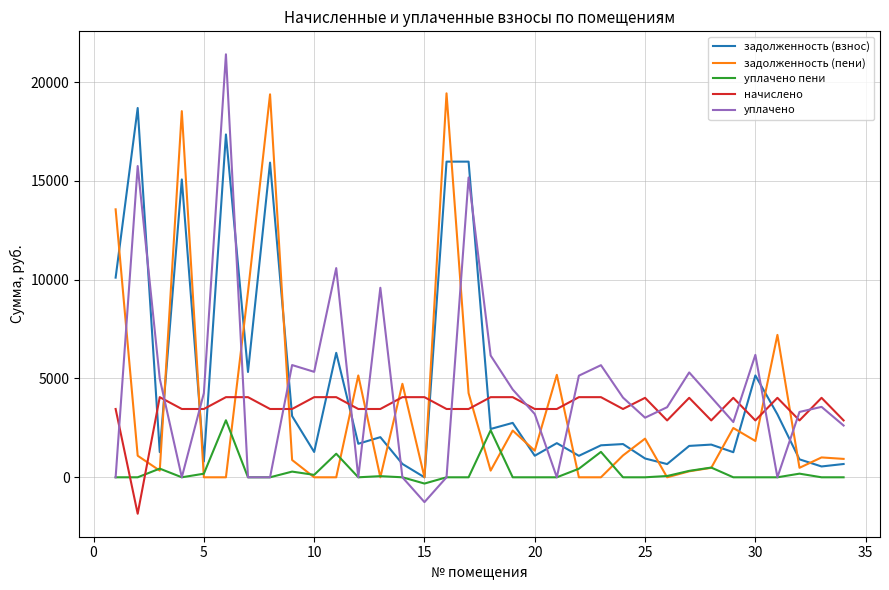

What is the maximum value shown in the chart?

21405.0